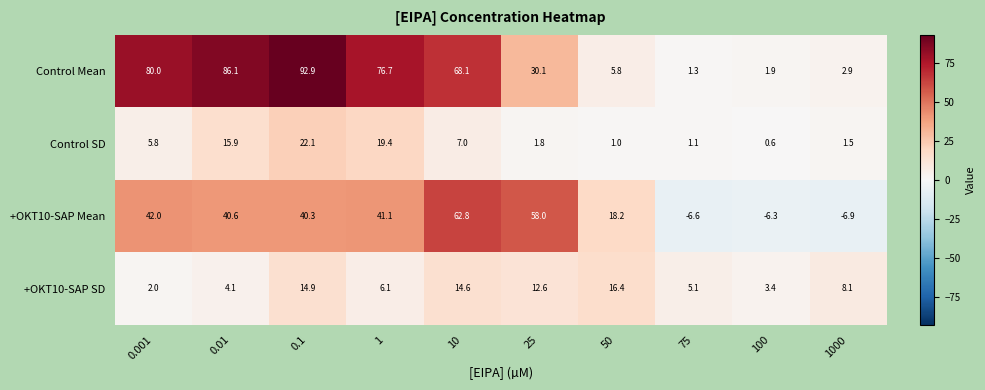

The value of +OKT10-SAP Mean at 50 is 18.2. True or false?

True